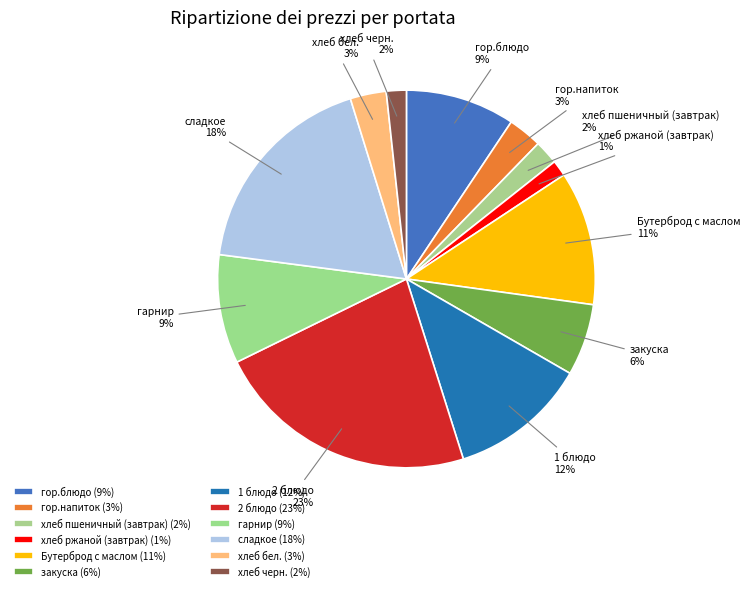

The хлеб бел. slice represents 3% of the pie. True or false?

True